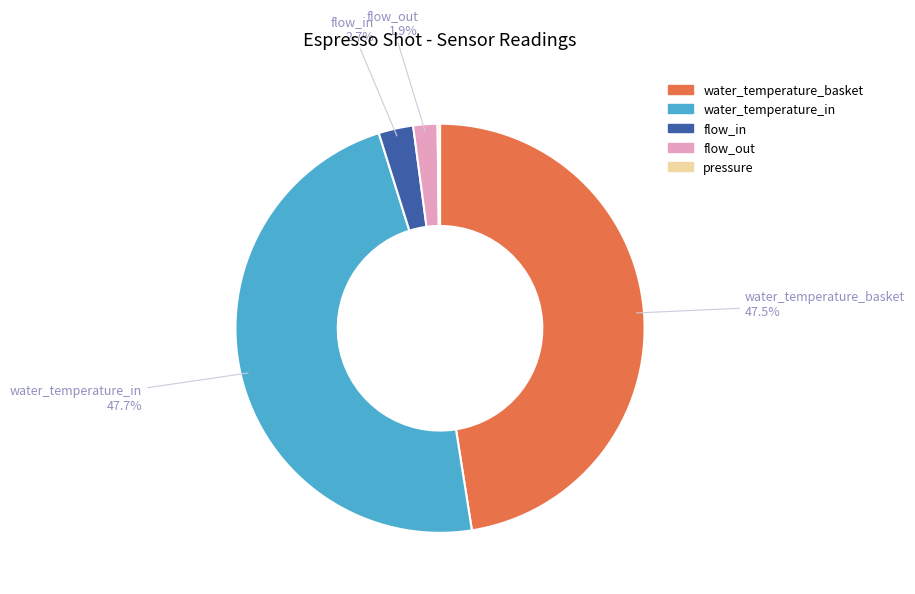

What portion of the pie excludes flow_out?

98.1%